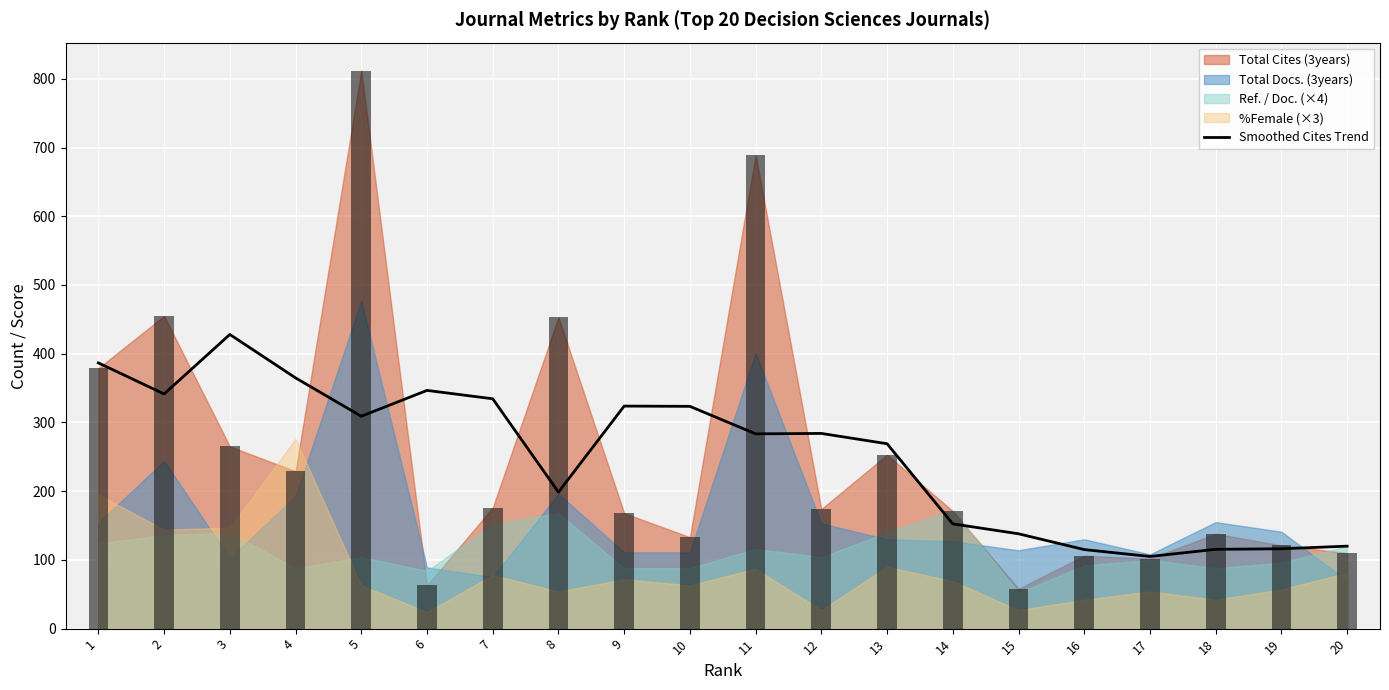

What is the value of the 1st bar from the left?

386.6